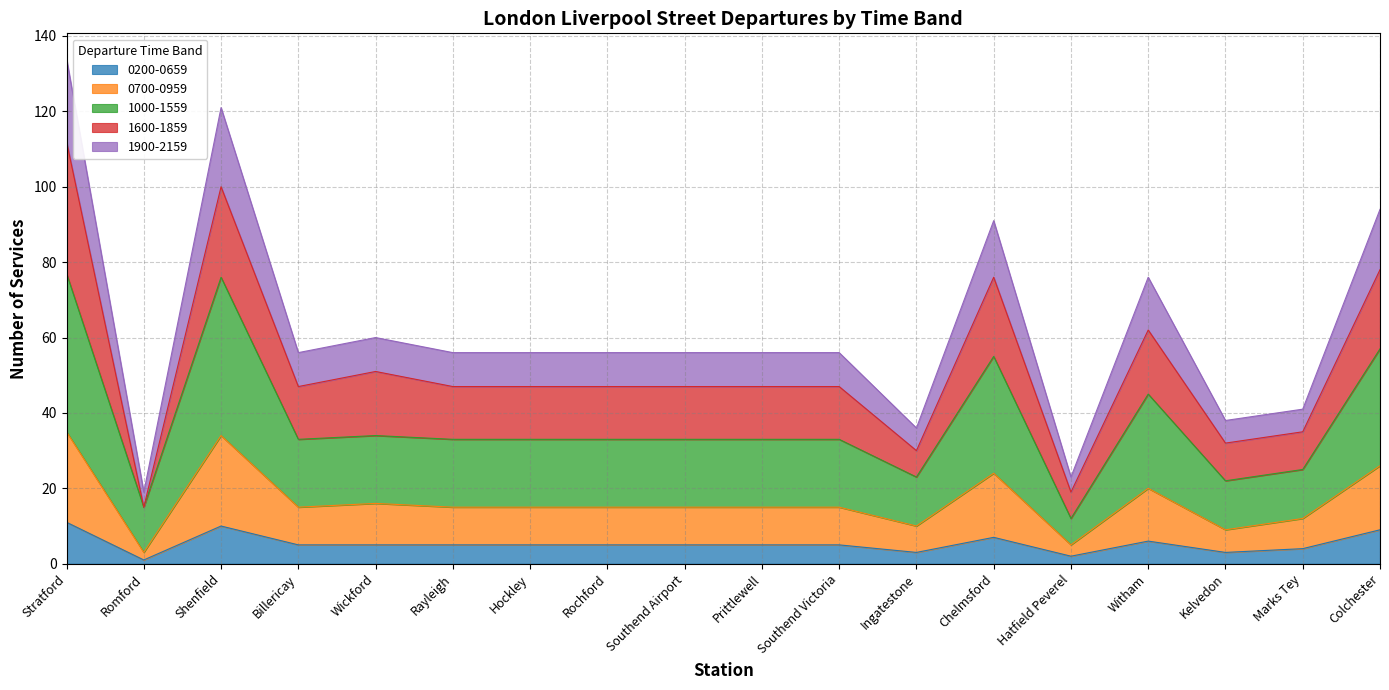

What are all the series names shown in the legend?

0200-0659, 0700-0959, 1000-1559, 1600-1859, 1900-2159